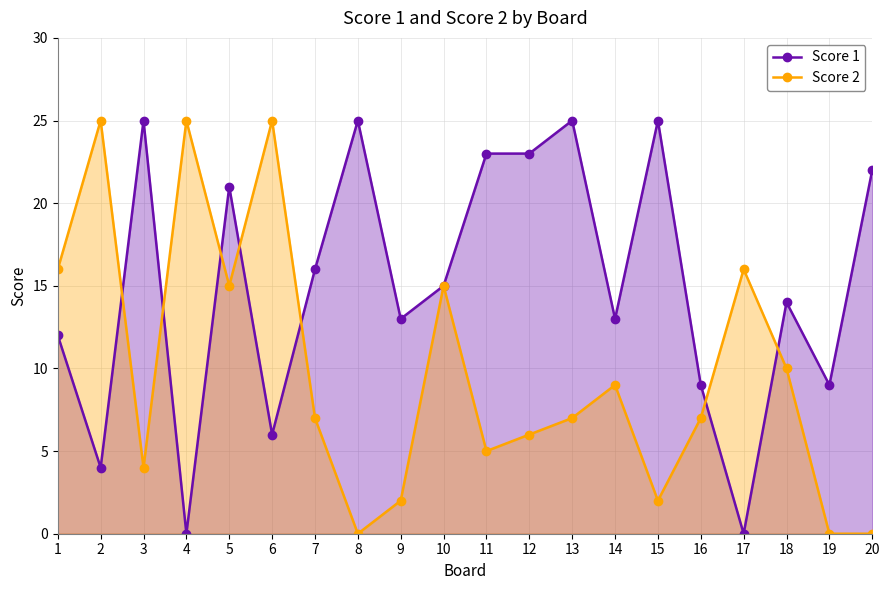

Where do Score 1 and Score 2 first cross each other?

2 and 3